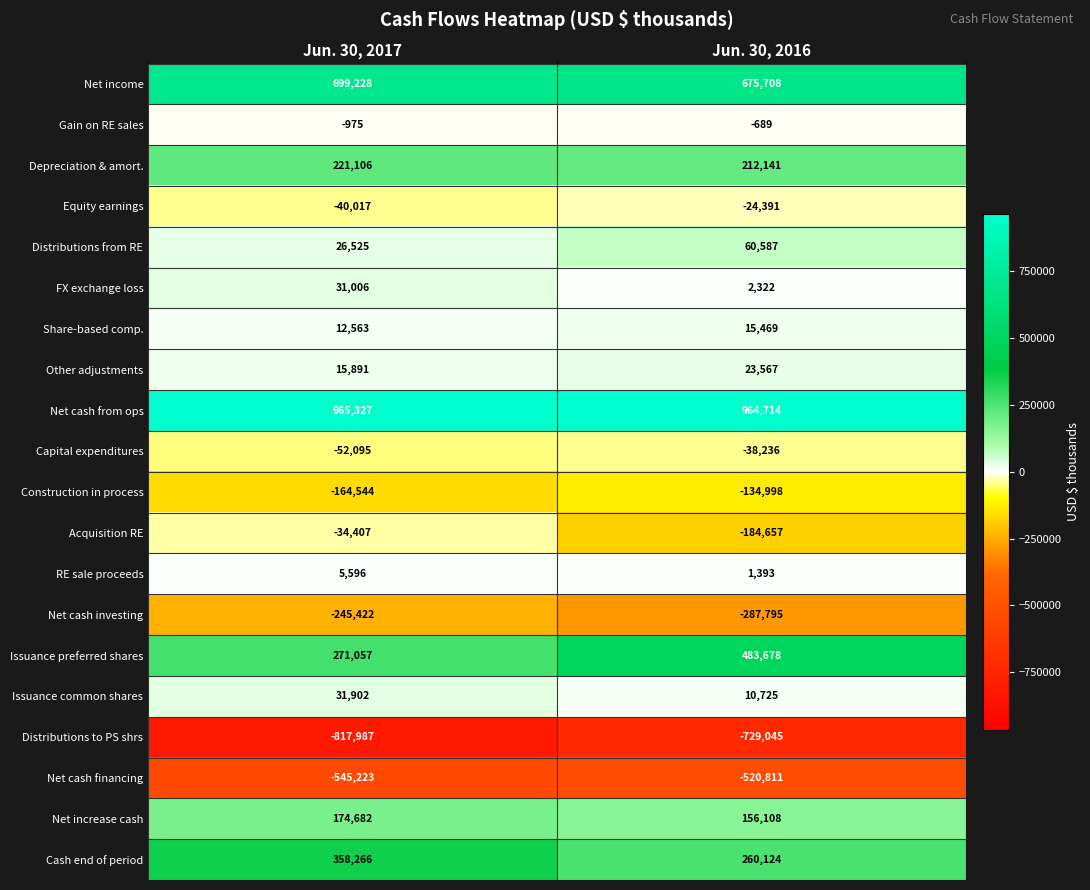

The Net cash financing series shows -325792 at Jun. 30, 2016. True or false?

False